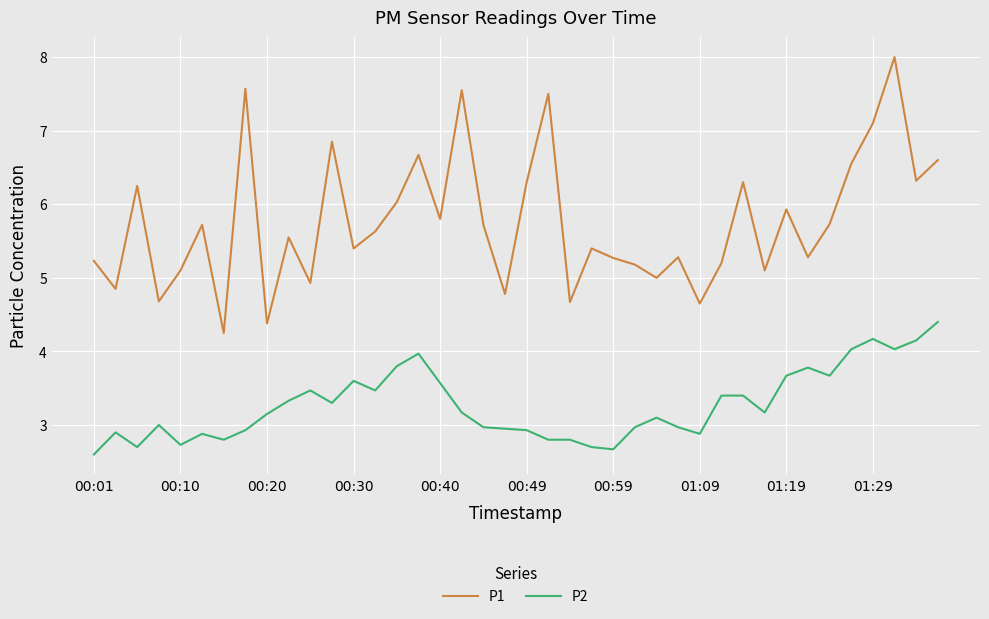

True or false: P2 and P1 intersect in this chart.

False